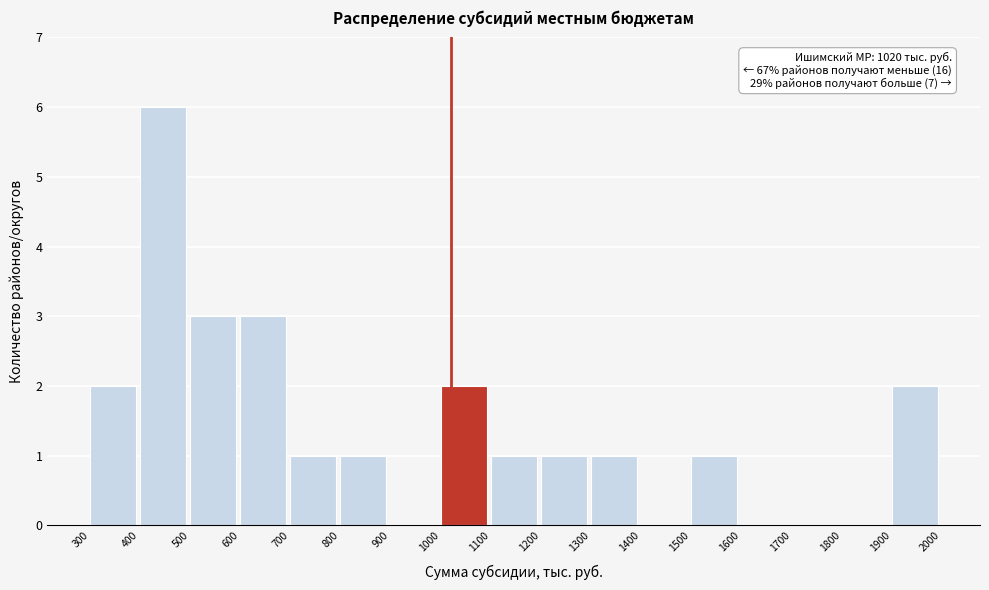

Which range on the x-axis has the tallest bar?

400 to 500